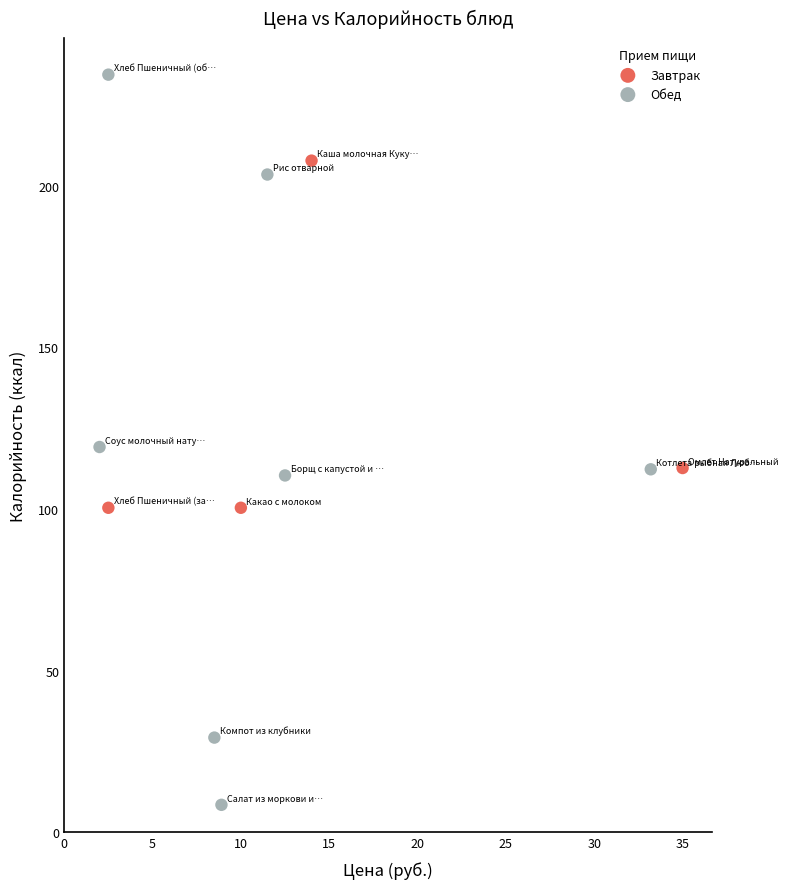

Which series contains the lowest Y value?

Обед